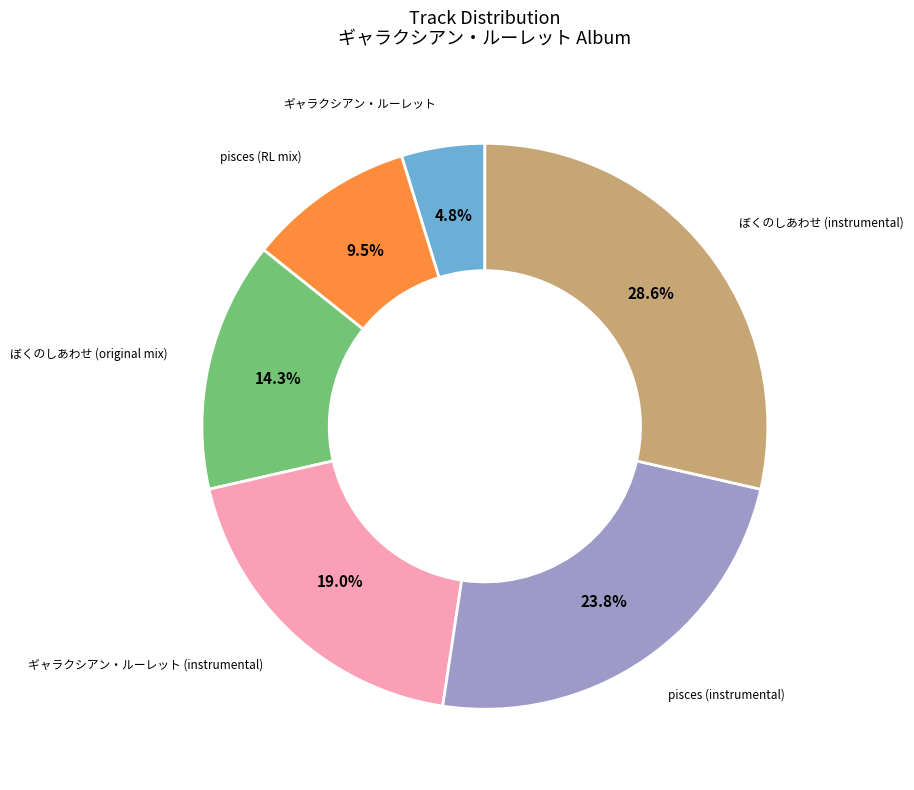

To the nearest percent, what is the combined percentage of ぼくのしあわせ (original mix) and ギャラクシアン・ルーレット (instrumental)?

33%